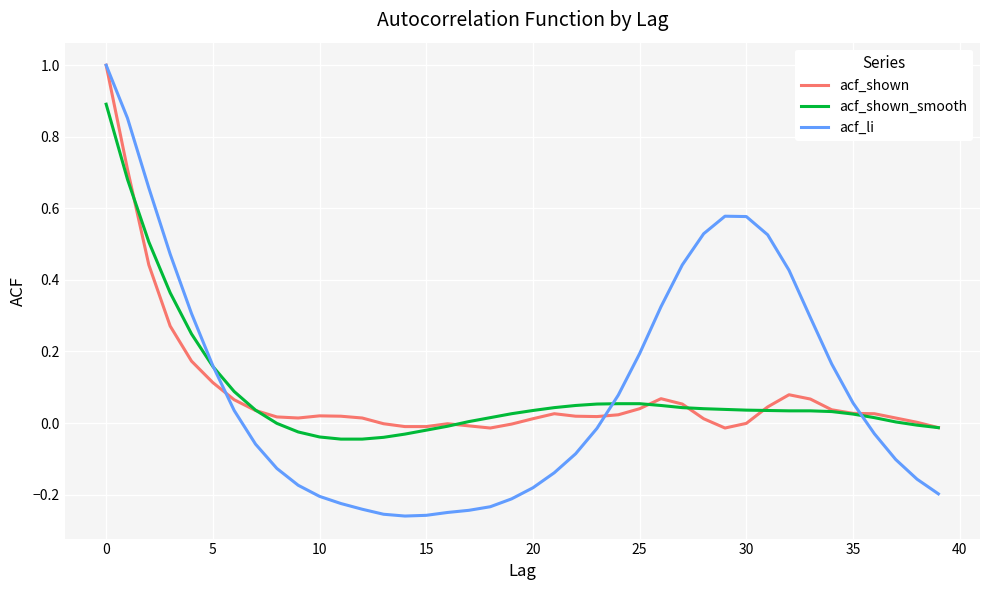

Which series has the widest spread of values?

acf_li